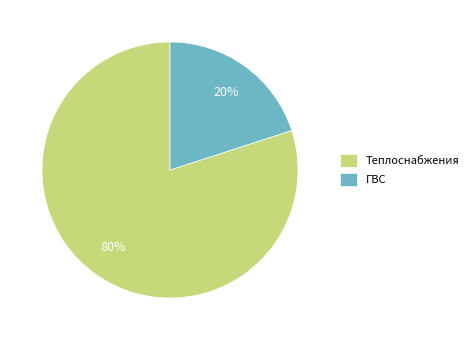

Which category has the biggest portion of the pie?

Теплоснабжения